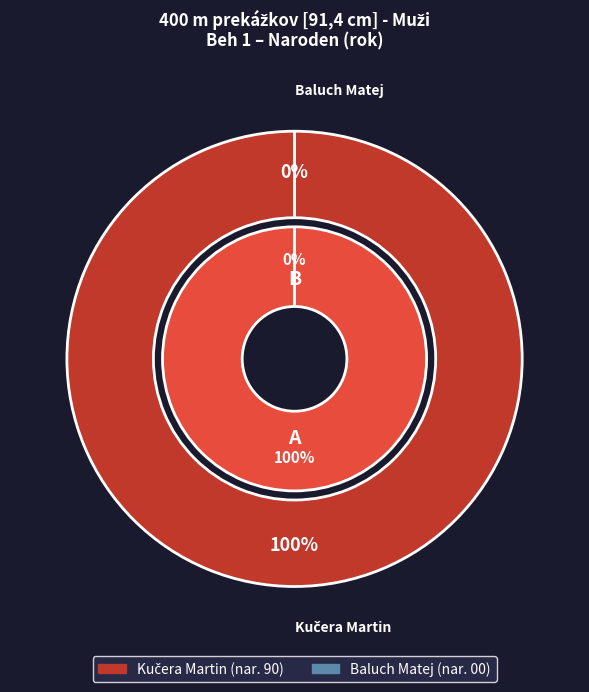

To the nearest percent, what is the combined percentage of Baluch Matej and Kučera Martin?

100%